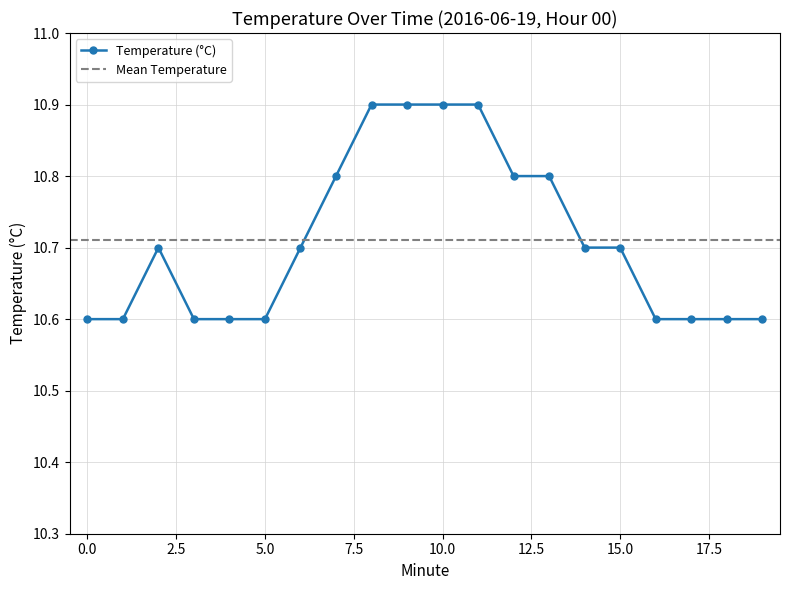

Which has a higher value, 15 or 10?

10